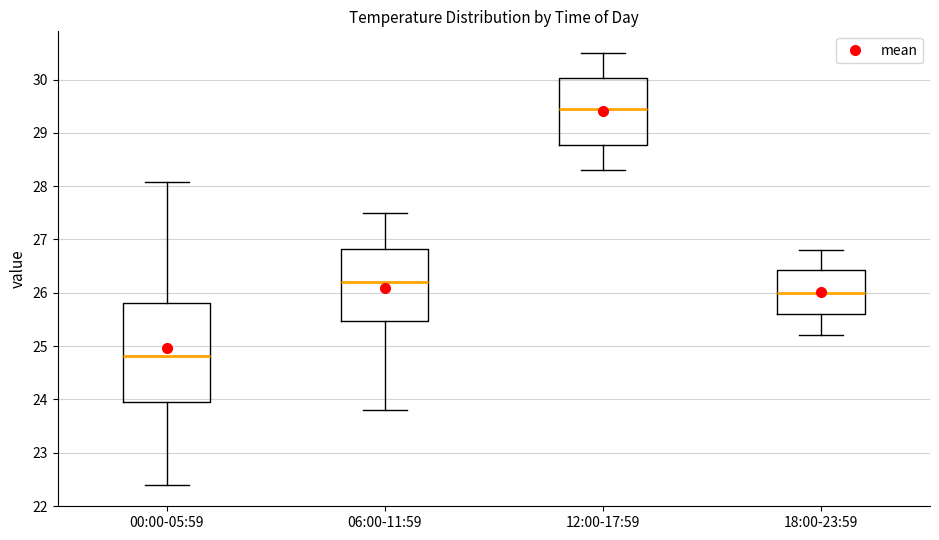

Which box is the tallest, from its lower edge to its upper edge?

00:00-05:59